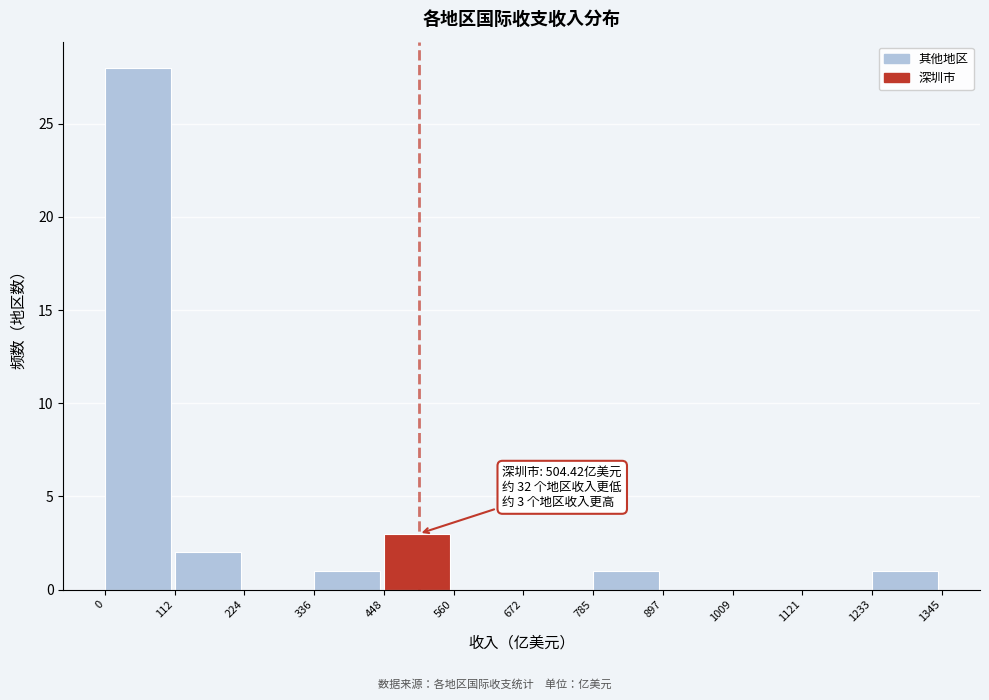

Reading left to right, list all the values displayed in this chart.

0=28	112=2	224=0	336=1	448=3	560=0	672=0	785=1	897=0	1009=0	1121=0	1233=1